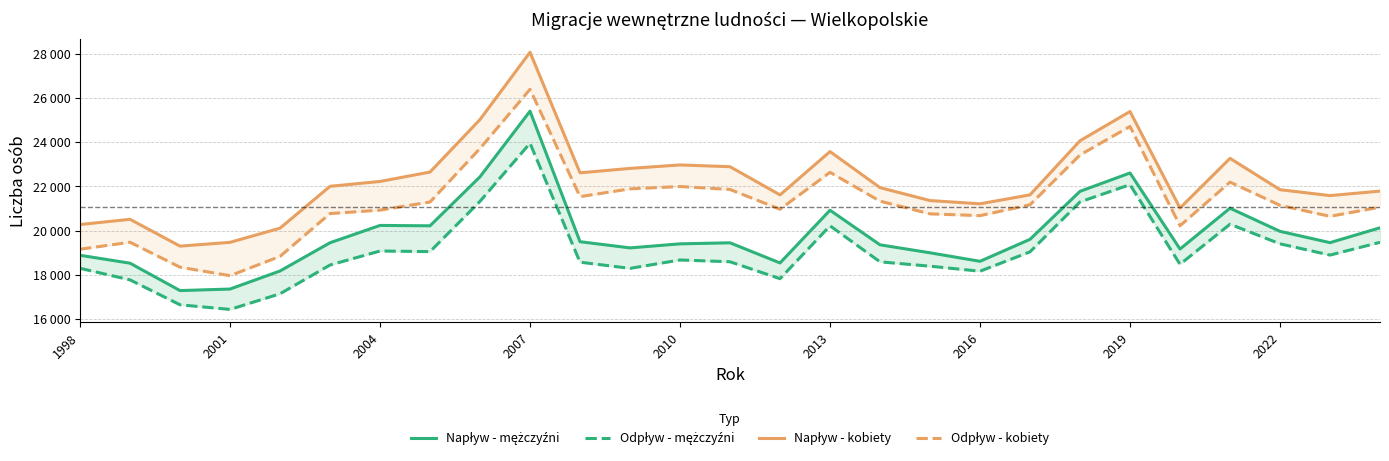

Reading left to right, what are all the values shown in this chart?

Napływ - mężczyźni: 18880	18522	17283	17353	18169	19447	20230	20213	22431	25398	19494	19214	19397	19444	18533	20917	19353	18992	18607	19601	21772	22602	19162	21009	19963	19451	20123
Odpływ - mężczyźni: 18291	17768	16641	16431	17139	18440	19074	19045	21322	23948	18568	18288	18667	18587	17821	20212	18583	18387	18159	19036	21293	22074	18473	20285	19398	18889	19466
Napływ - kobiety: 20271	20507	19294	19465	20106	21999	22219	22644	25020	28063	22610	22809	22966	22886	21611	23571	21939	21355	21208	21613	24060	25382	21017	23264	21846	21579	21783
Odpływ - kobiety: 19154	19469	18341	17957	18830	20767	20922	21289	23713	26387	21532	21883	21990	21856	20962	22631	21328	20753	20673	21163	23418	24707	20215	22189	21140	20641	21057